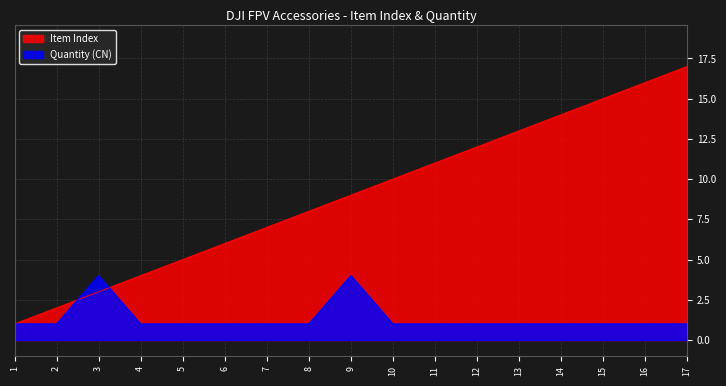

Where do Quantity (CN) and Item Index first cross each other?

2 and 3